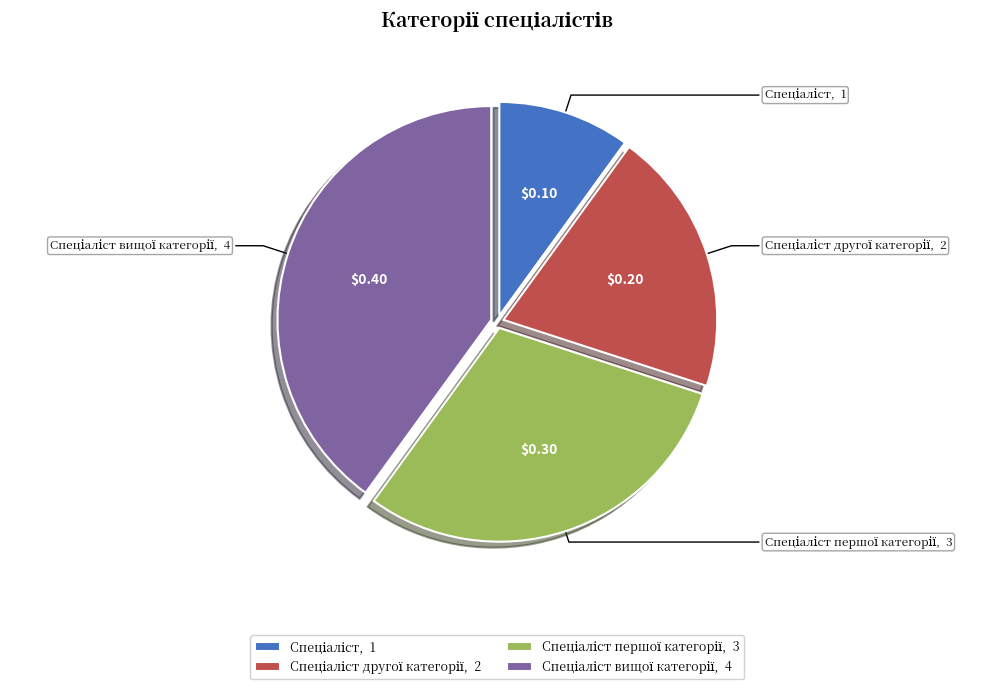

Is there any slice that represents more than half of the pie?

No